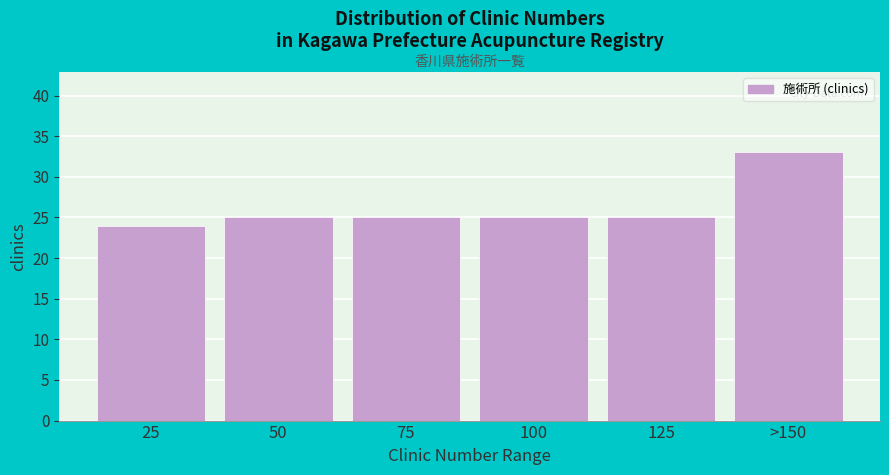

Reading right to left, list all the values displayed in this chart.

>150=33	125=25	100=25	75=25	50=25	25=24